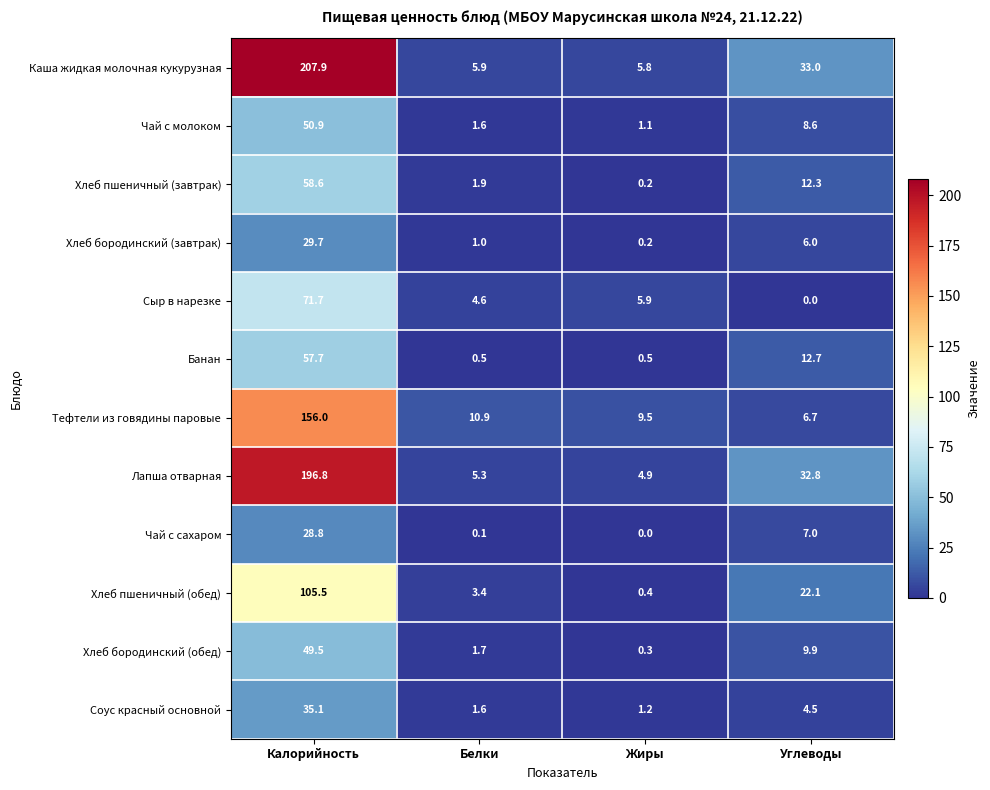

At which label is Чай с молоком closest to 26?

Углеводы